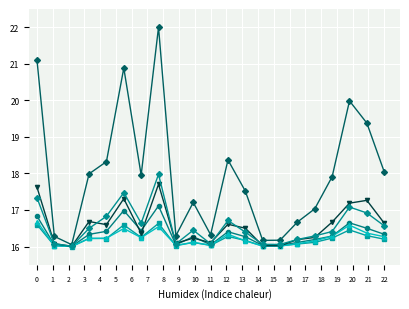

What is the greatest value displayed?

22.0